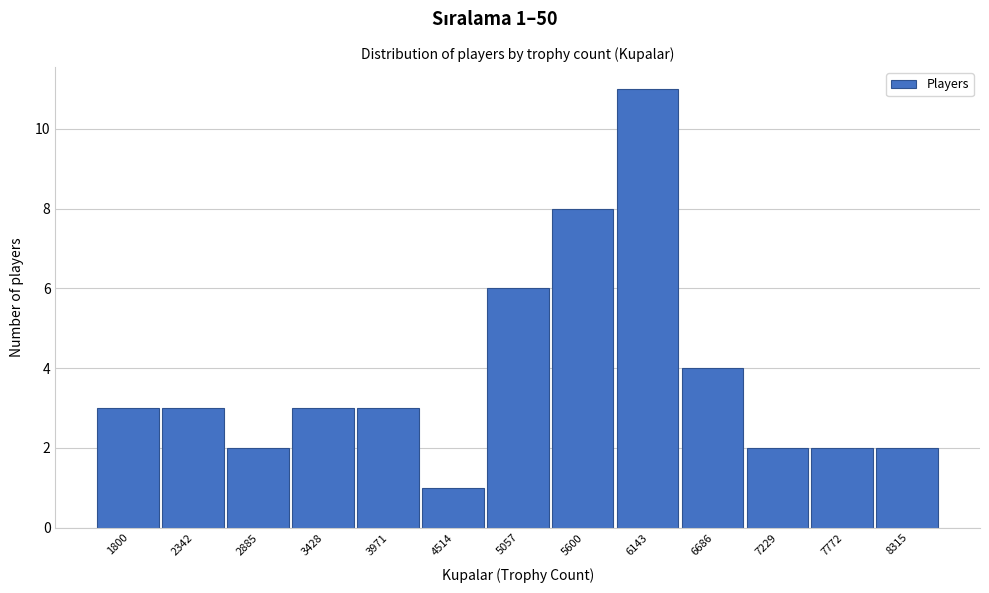

Reading left to right, what are all the values shown in this chart?

1800=3	2342=3	2885=2	3428=3	3971=3	4514=1	5057=6	5600=8	6143=11	6686=4	7229=2	7772=2	8315=2